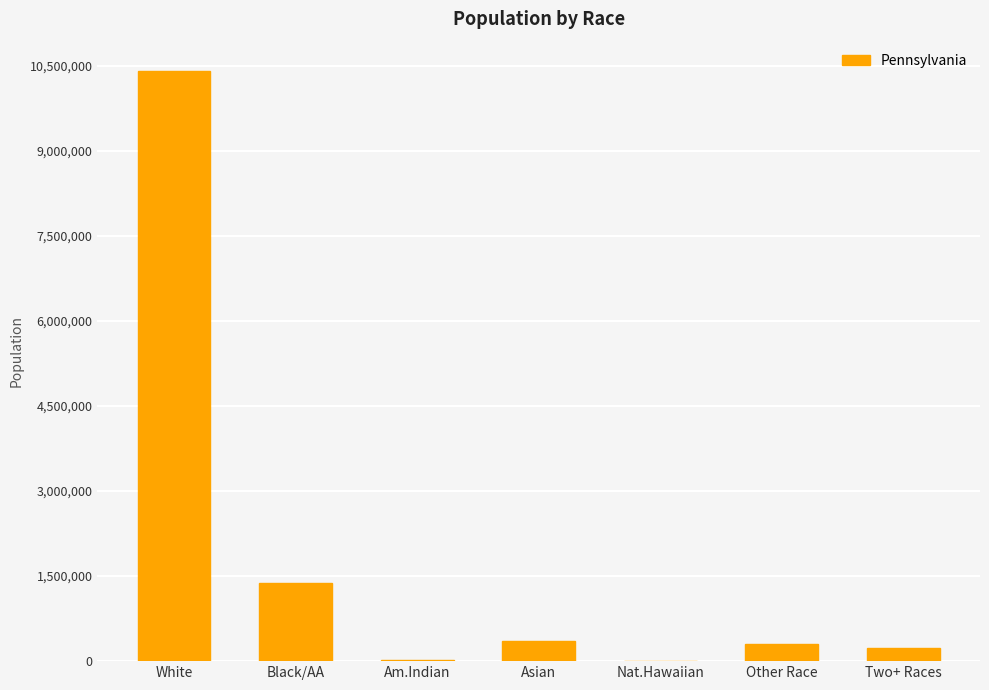

At which label is the value closest to 5204970?

Black/AA